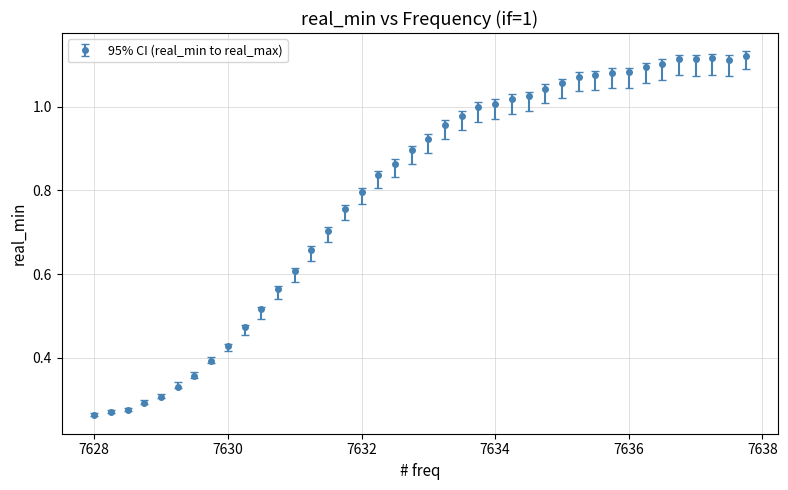

How many distinct data groups are displayed?

1